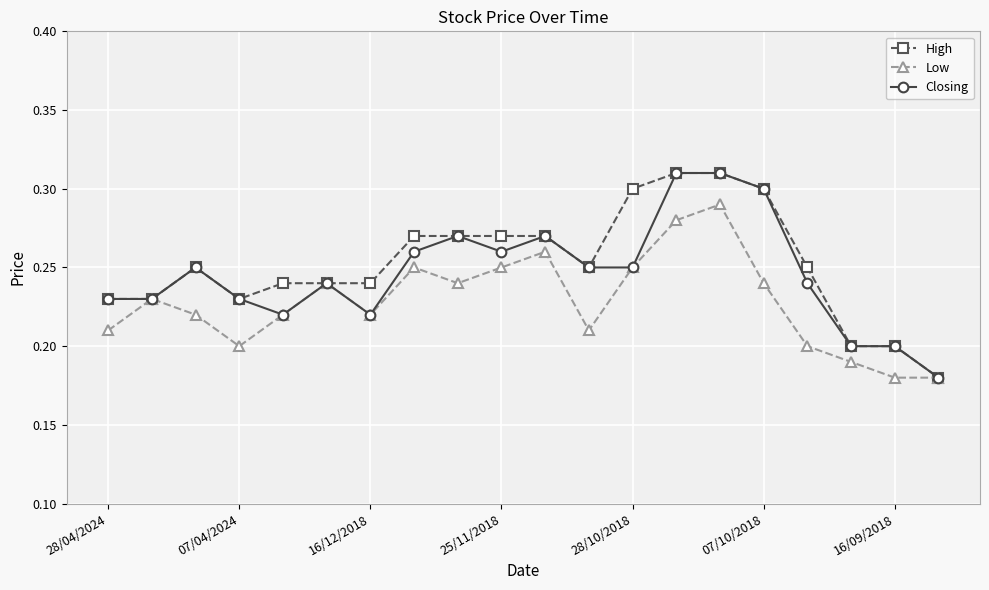

Count the Closing values in the range 0 to 1.

20